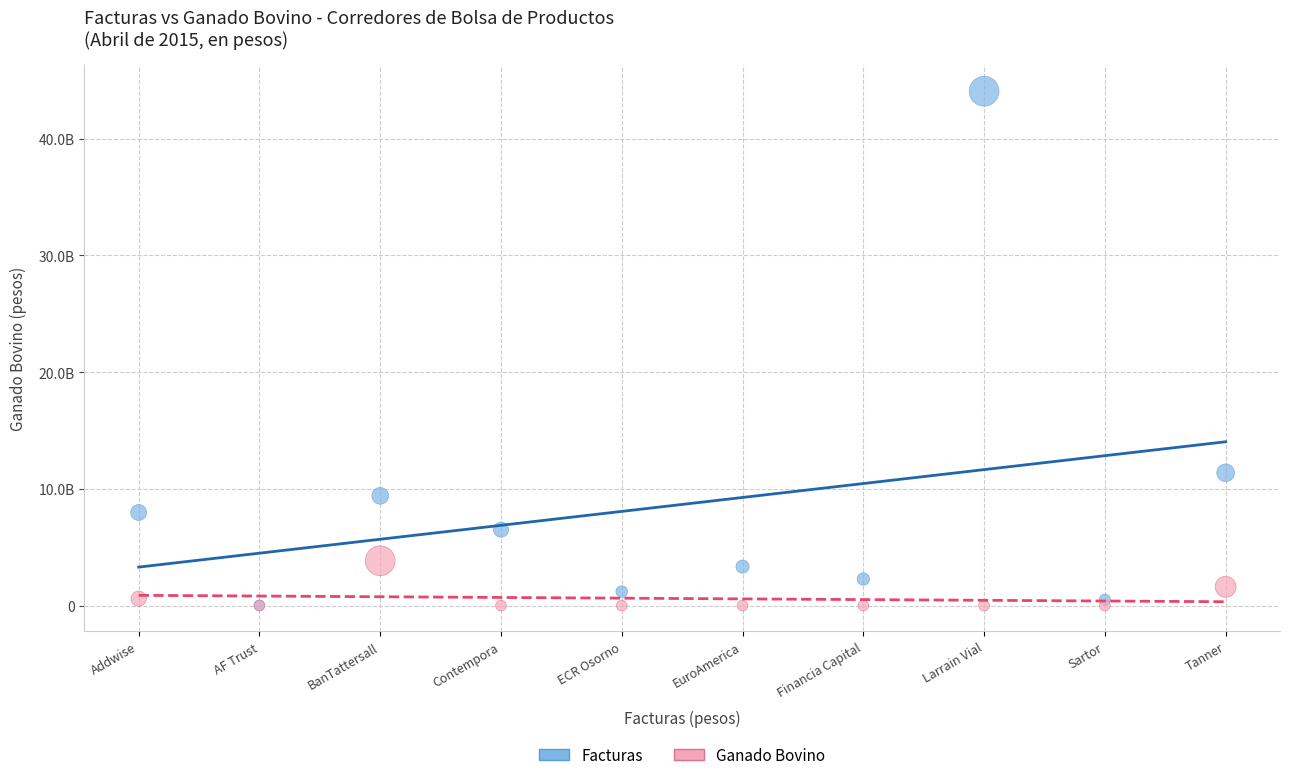

What are all the series names shown in the legend?

Facturas, Ganado Bovino